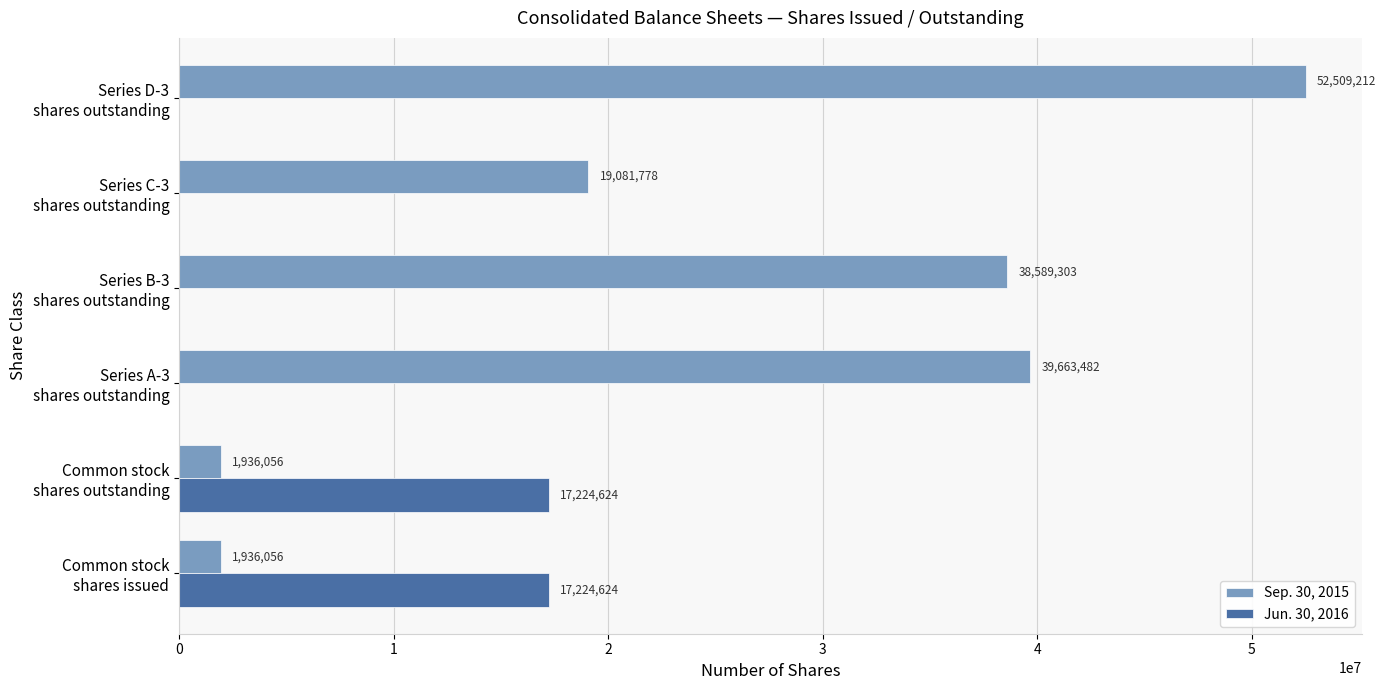

What is the maximum value shown in the chart?

52509212